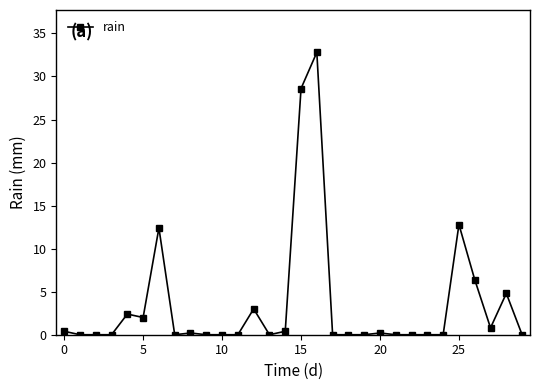

True or false: the data has more than 1 interior local peaks.

True